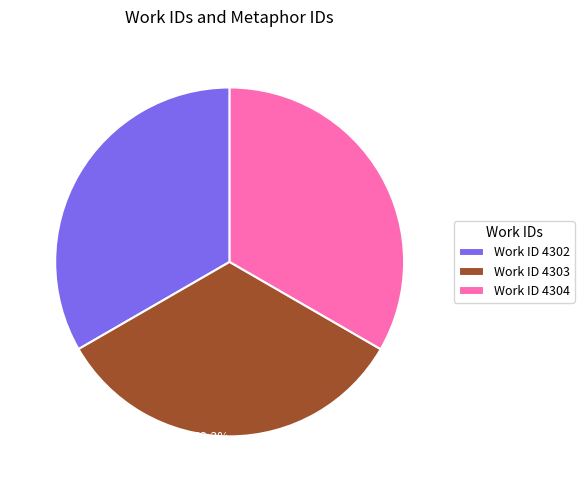

Is there a majority slice in this chart?

No